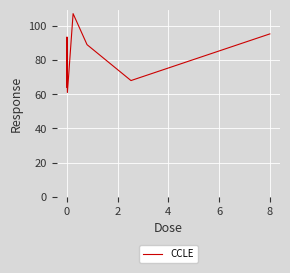

What is the smallest value displayed?

61.0